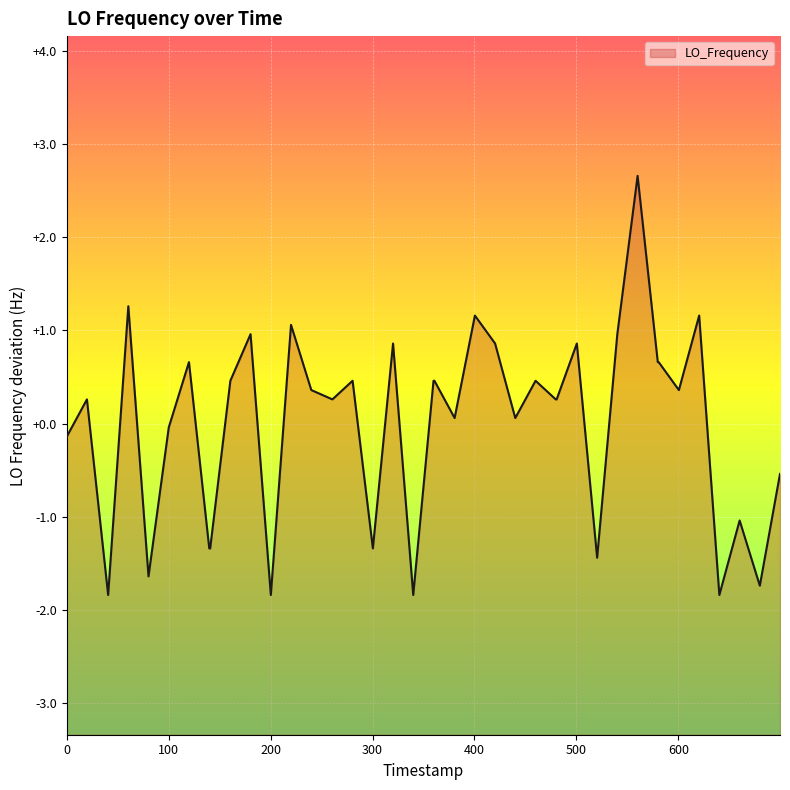

Does the chart display data point markers on the line(s)?

No